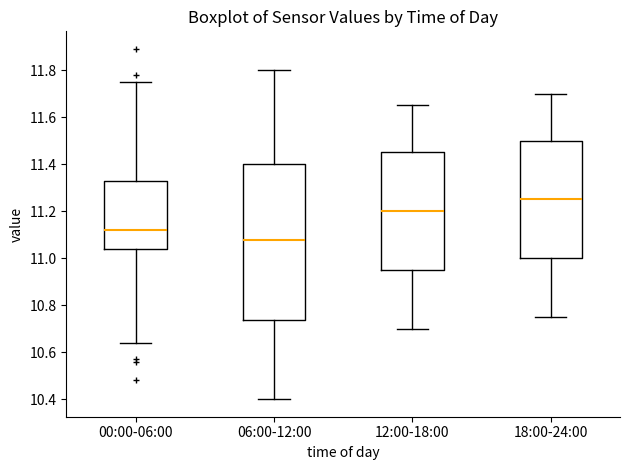

Where is the upper edge of the box for 06:00-12:00 on the y-axis? The values are not printed on the chart, so give them approximately, as read against the axis.

11.40